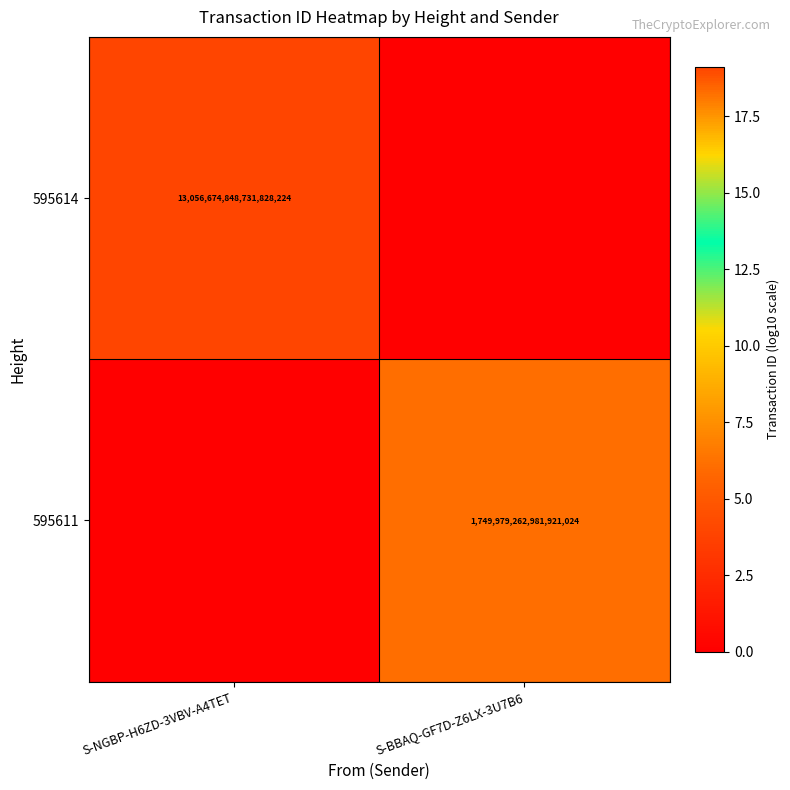

True or false: 595611 has a value of 2548105818585752576 at S-BBAQ-GF7D-Z6LX-3U7B6.

False